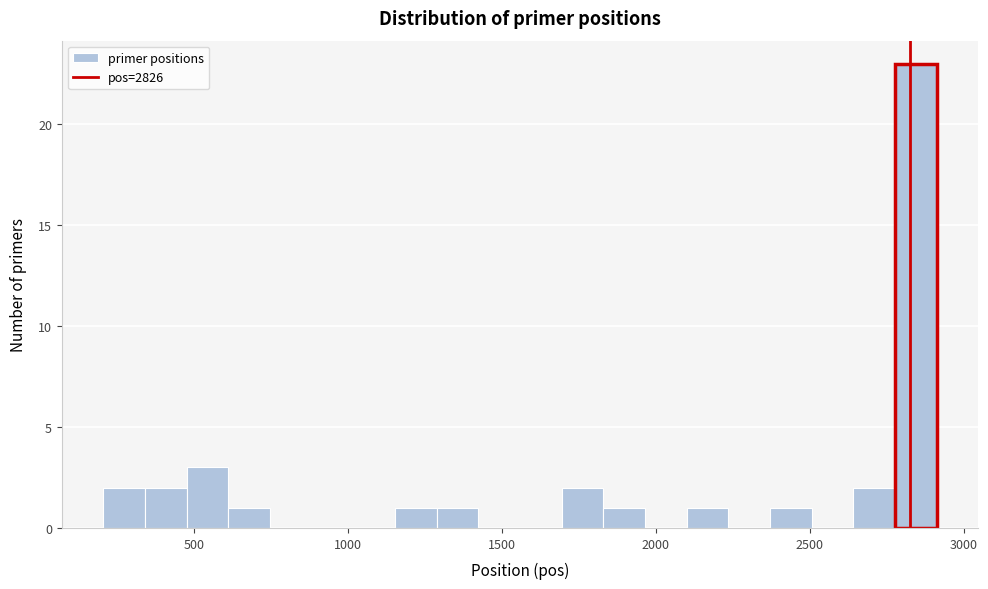

Read against the x-axis, roughly where is the centre of the tallest bar?

2850